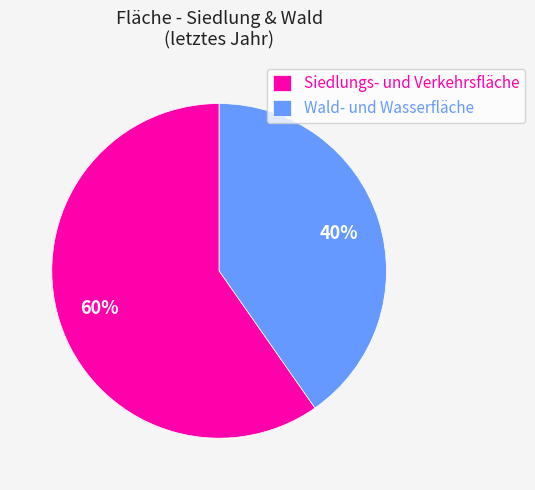

Is it true that Wald- und Wasserfläche is 40% of the pie?

True